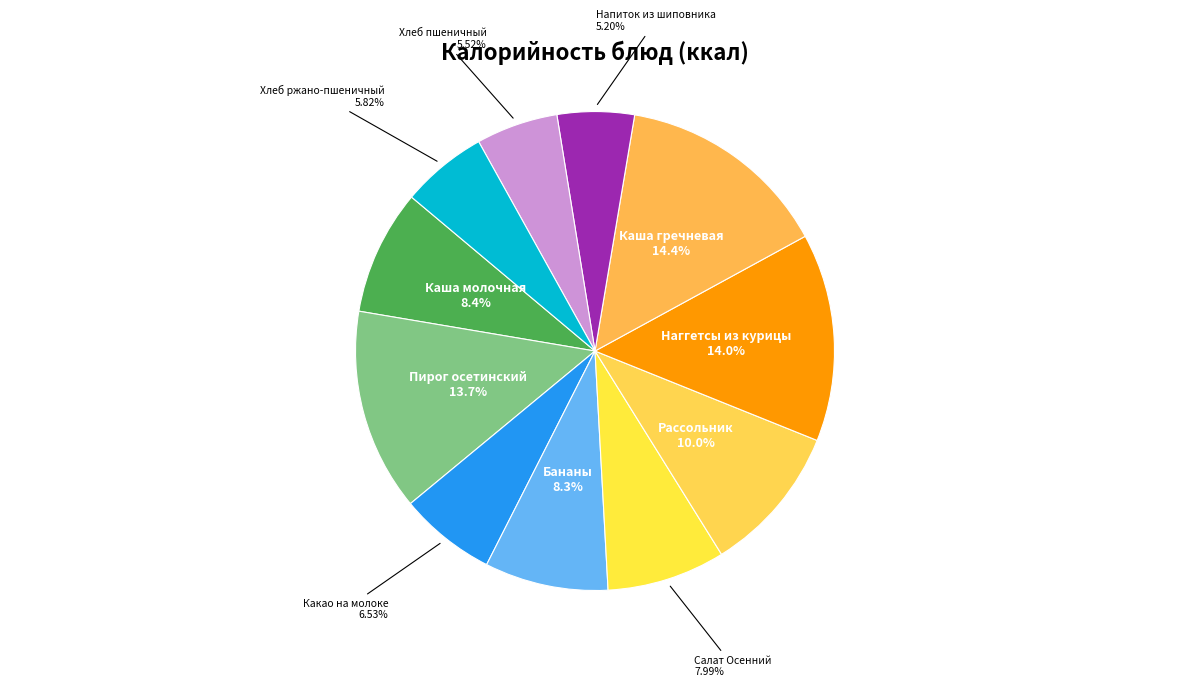

What is the ratio of the value at Наггетсы из курицы to the value at Хлеб ржано-пшеничный?

2.4